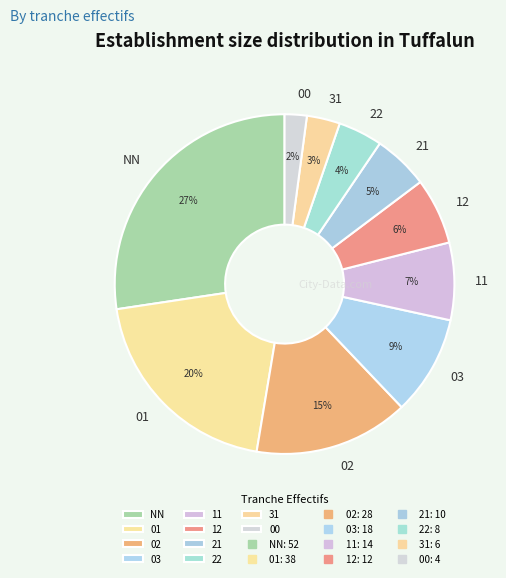

The NN slice represents 22% of the pie. True or false?

False